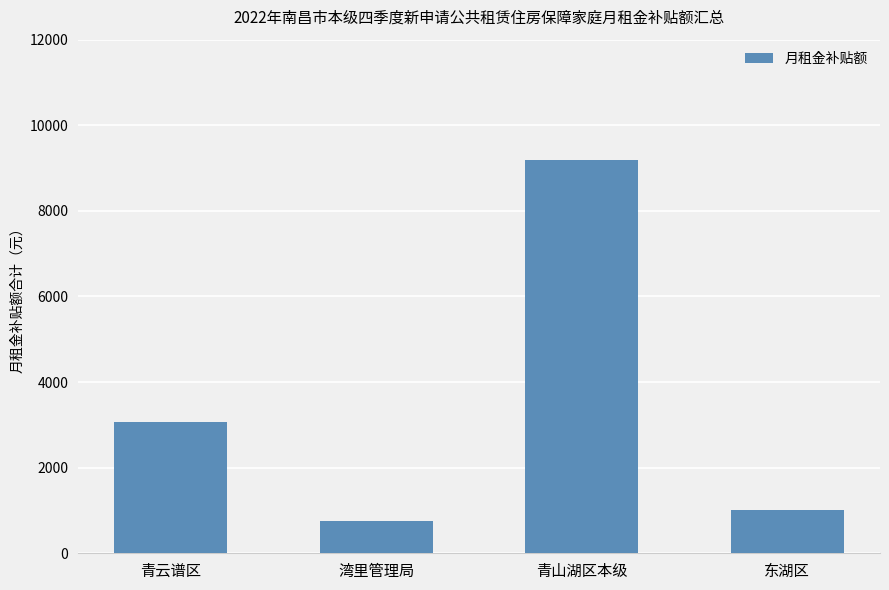

The chart shows a value of 15231 at 青山湖区本级. True or false?

False